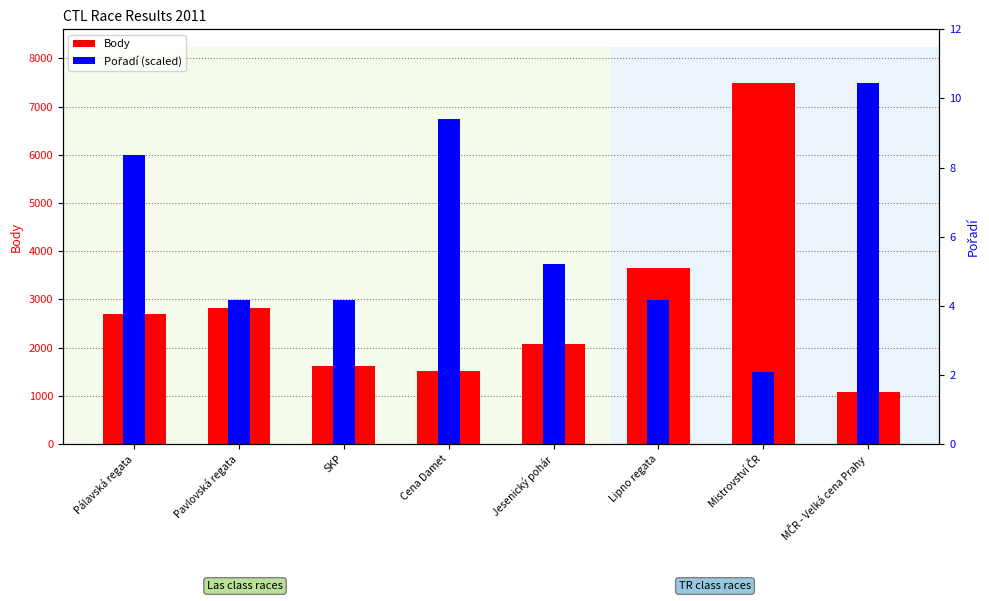

What is the highest value of the Body series?

7483.0